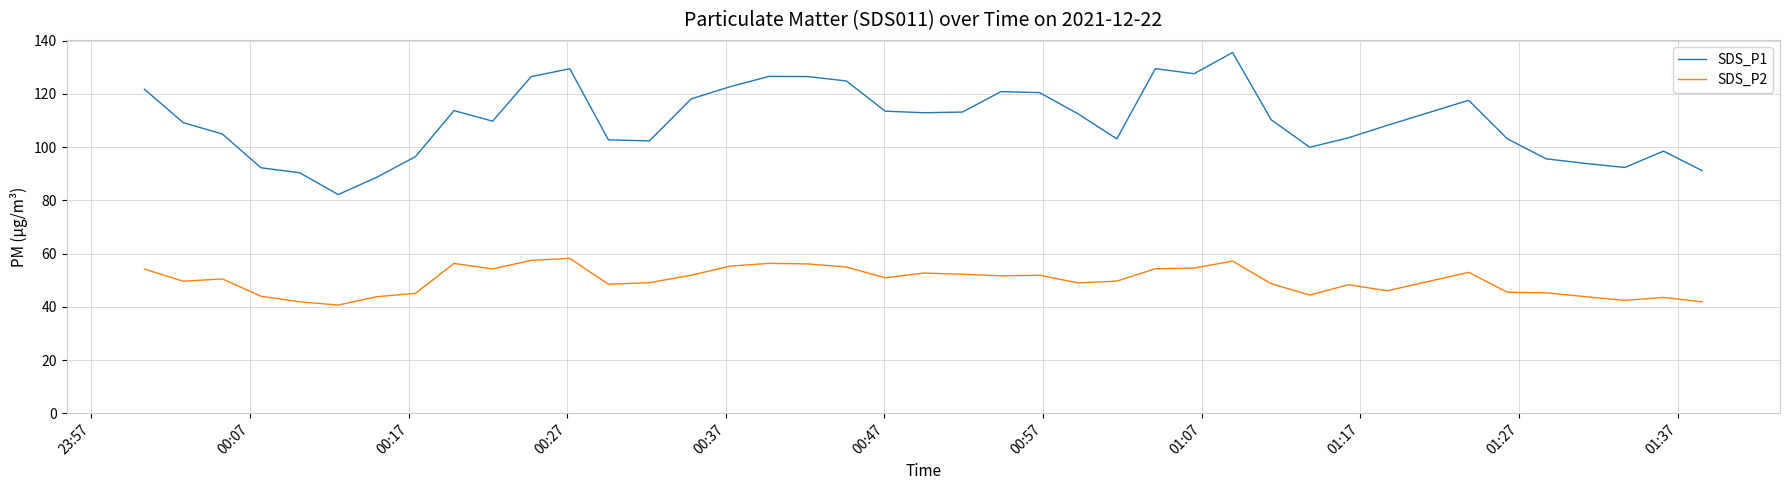

Which series has the largest range (max minus min)?

SDS_P1